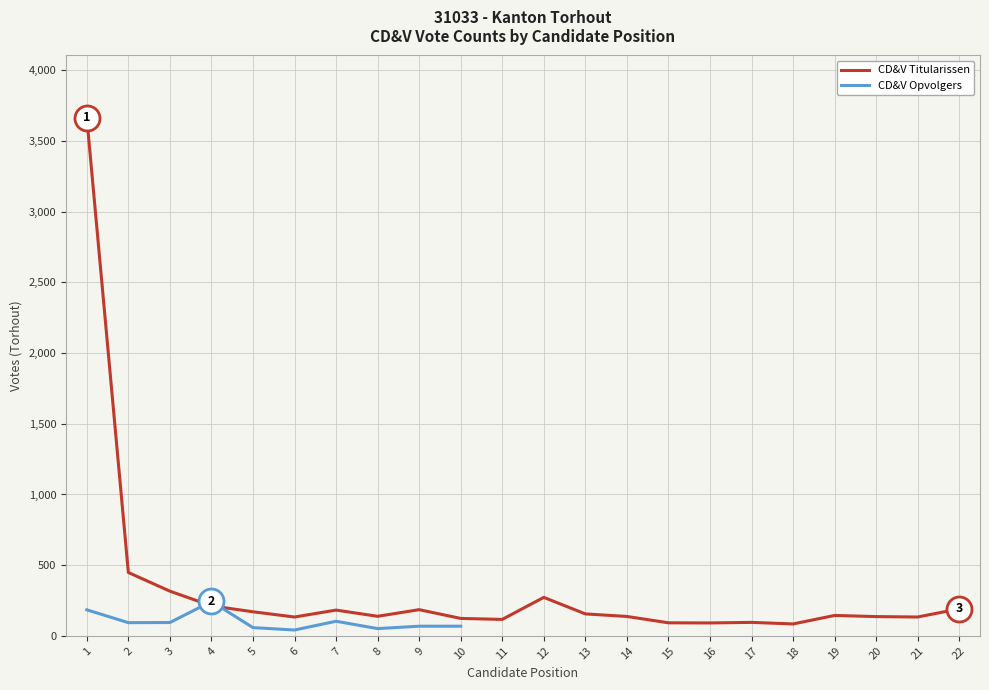

What is the change in value from 6 to 17?

-38